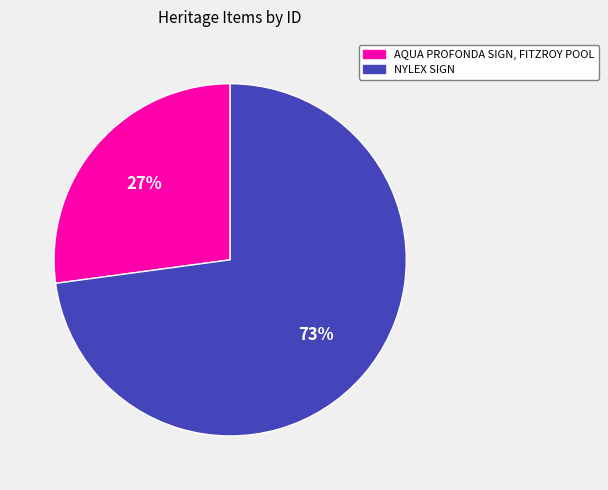

Rank the categories by value from lowest to highest.

AQUA PROFONDA SIGN, FITZROY POOL, NYLEX SIGN